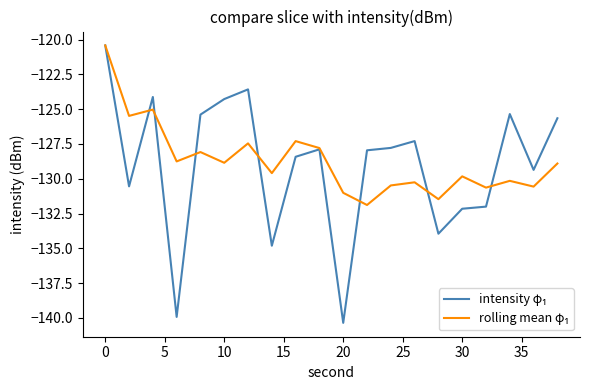

What is the maximum value shown in the chart?

-120.4